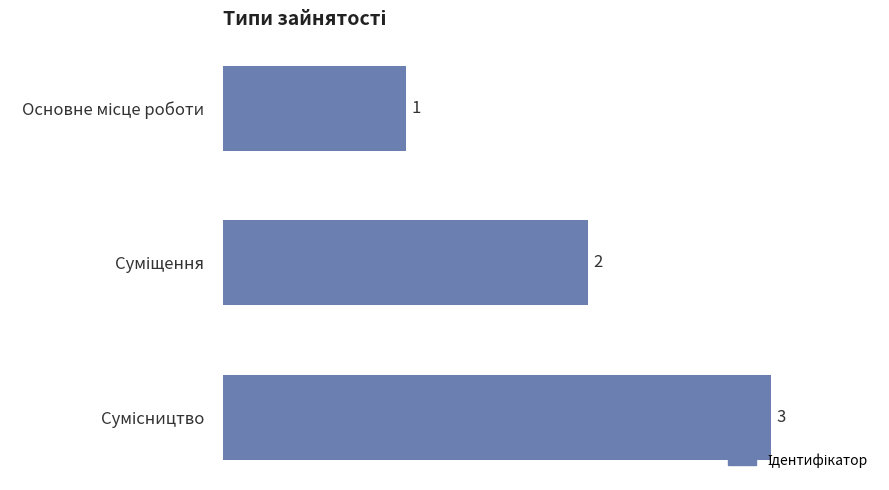

How many bars are there in total?

3